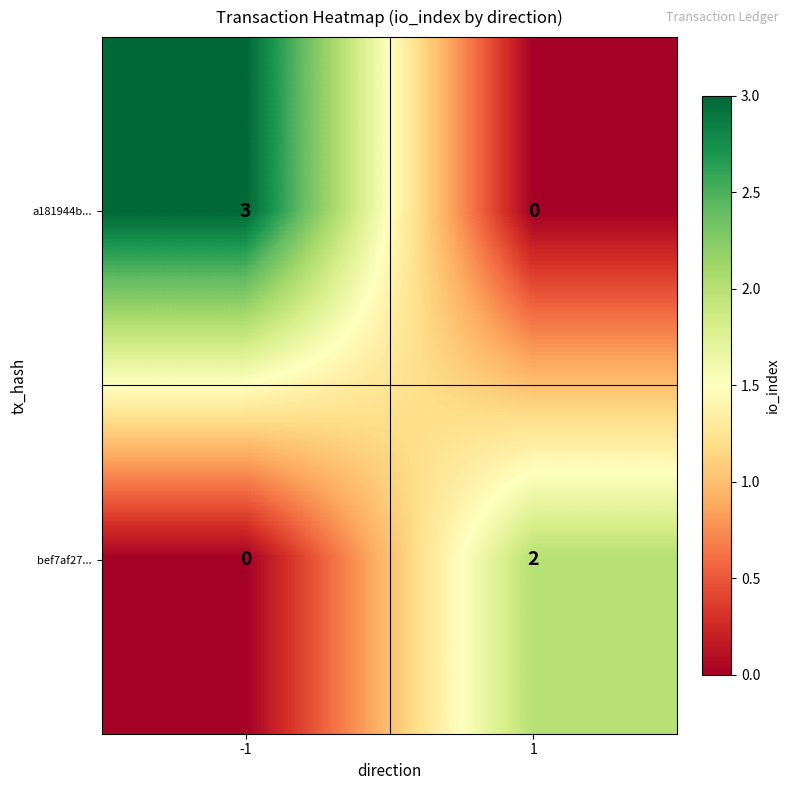

Which series has the widest spread of values?

a181944b...